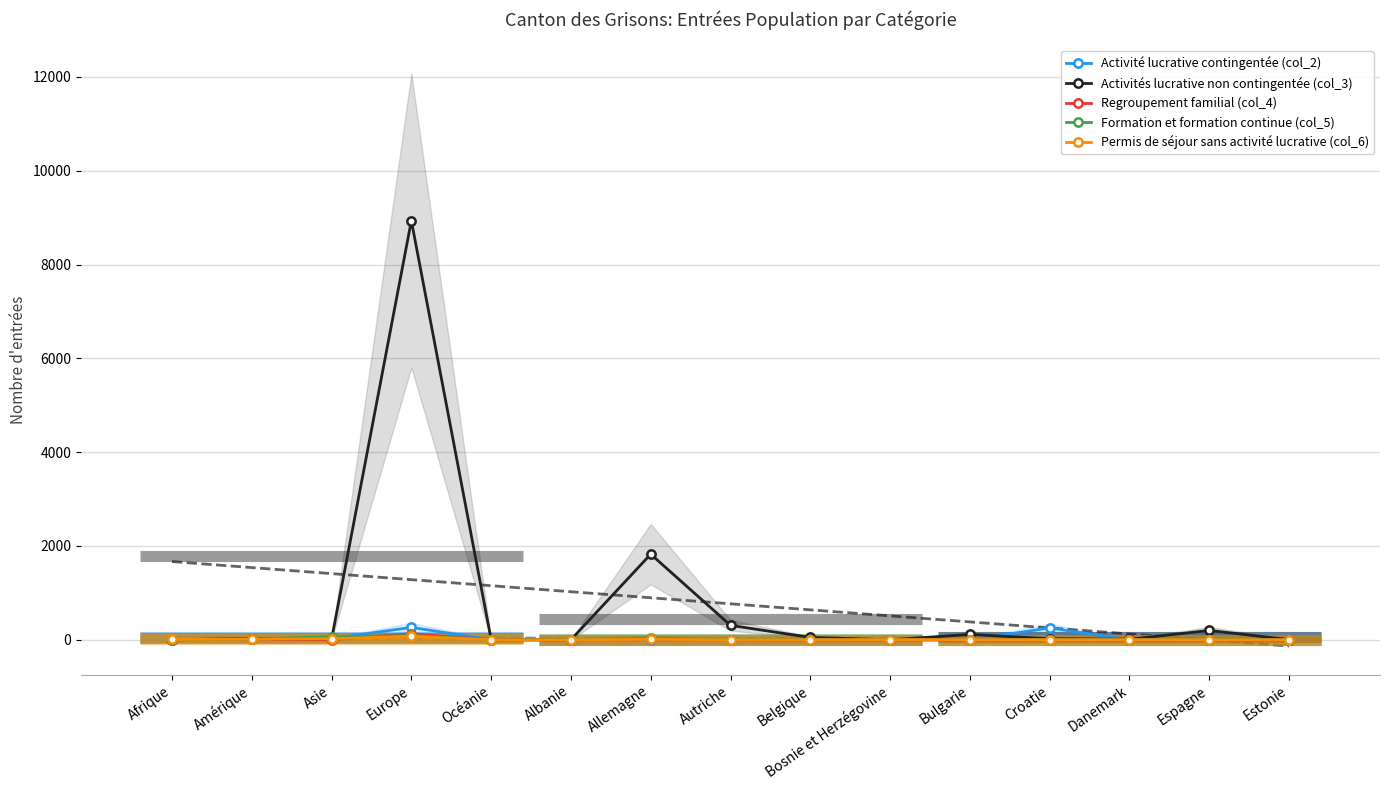

Between Autriche and Estonie, which series saw the biggest shift?

Activités lucrative non contingentée (col_3)